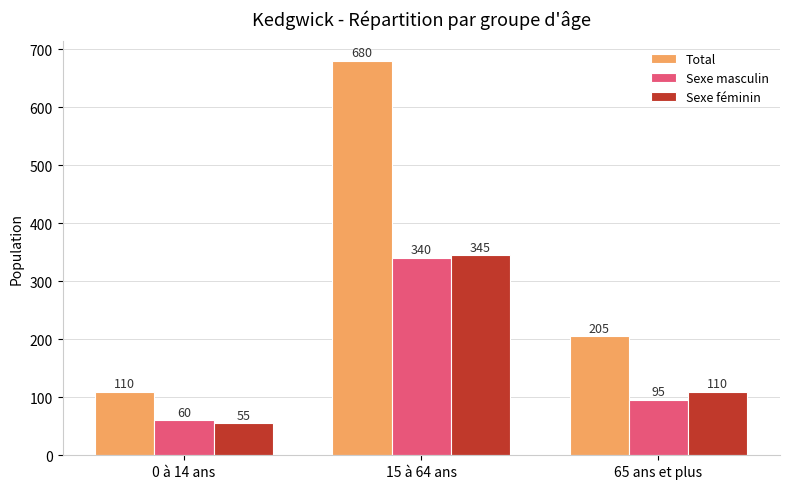

What is the difference between the Total values at 65 ans et plus and 0 à 14 ans?

95